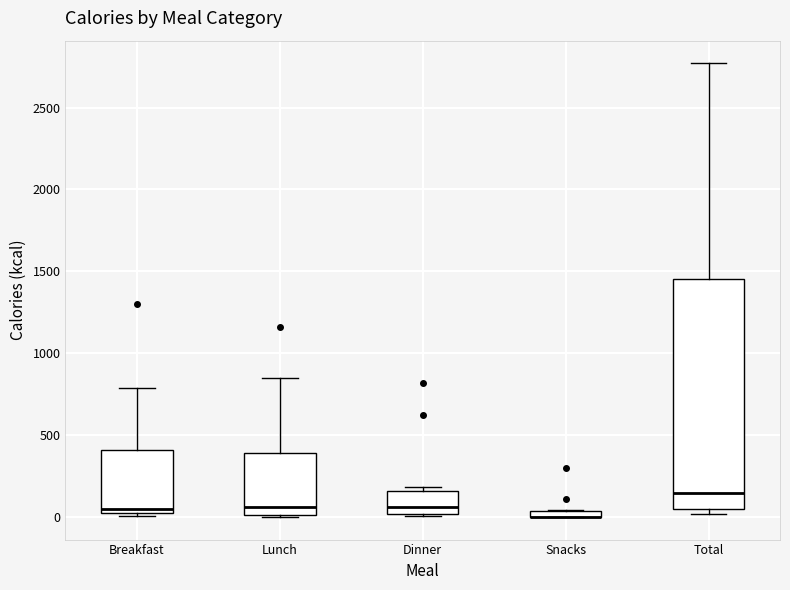

Which box is the tallest, from its lower edge to its upper edge?

Total